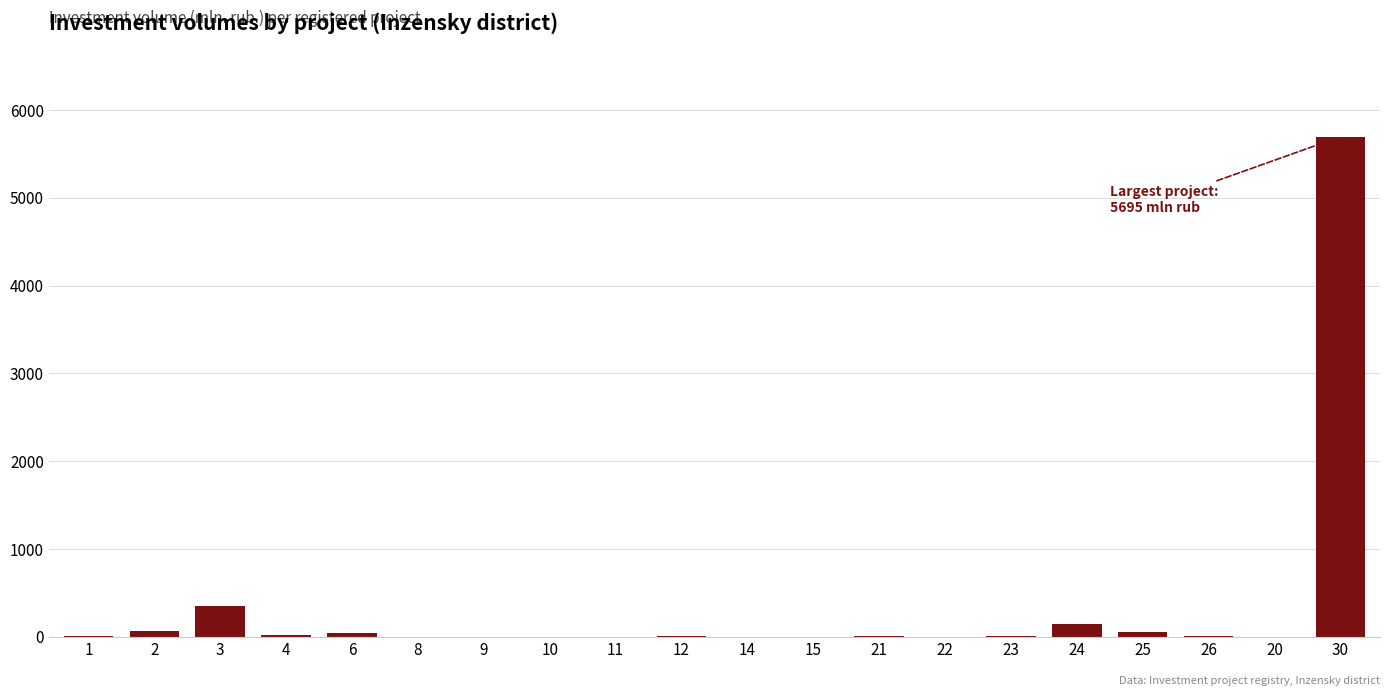

At which label does the data first exceed 7?

1